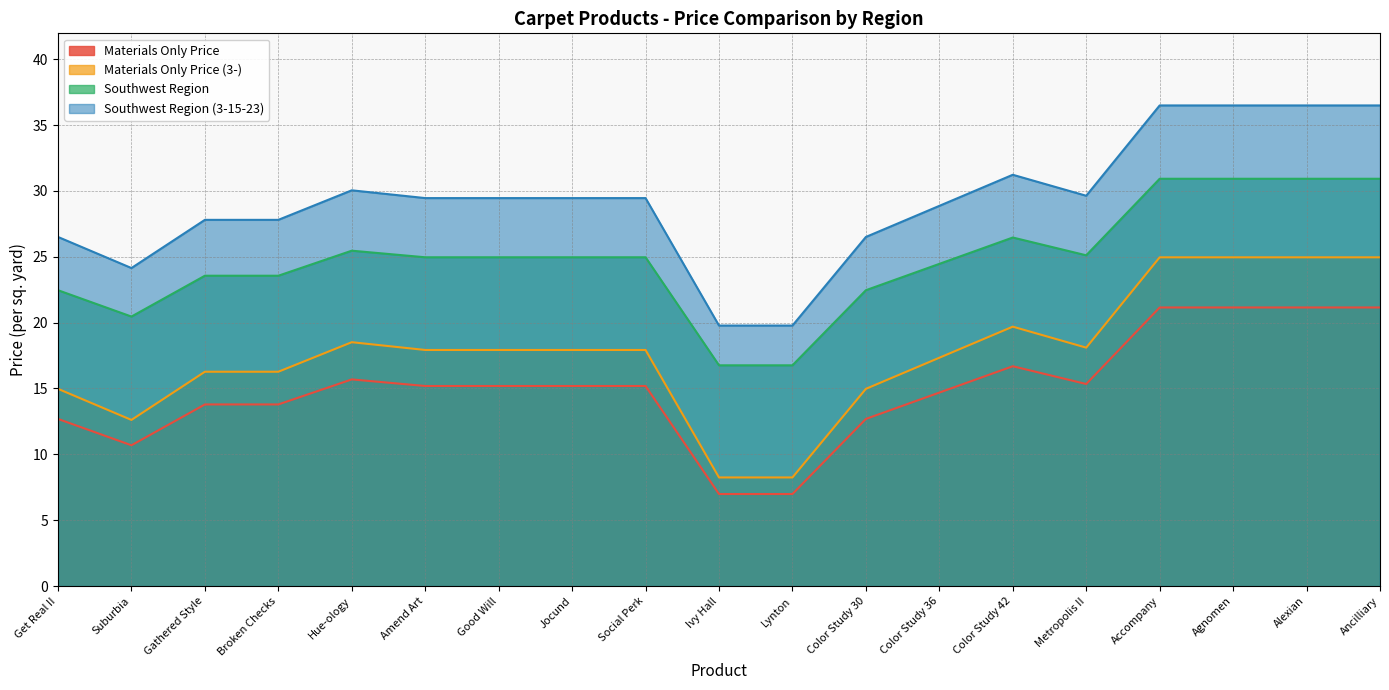

What value does the Materials Only Price (3-) series have at Gathered Style?

16.3